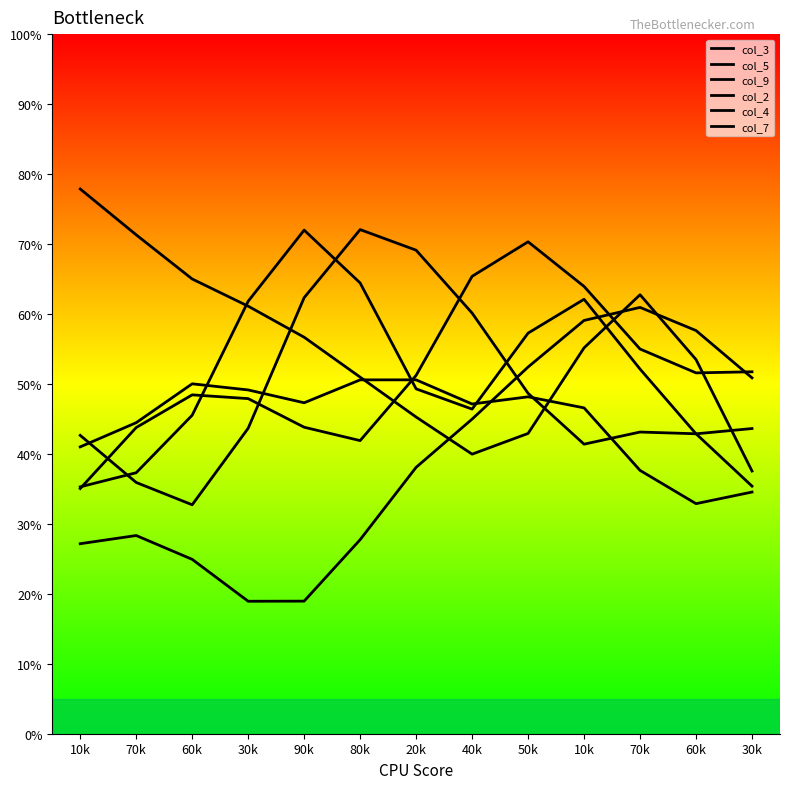

Is this an area chart (filled region under the line)?

No